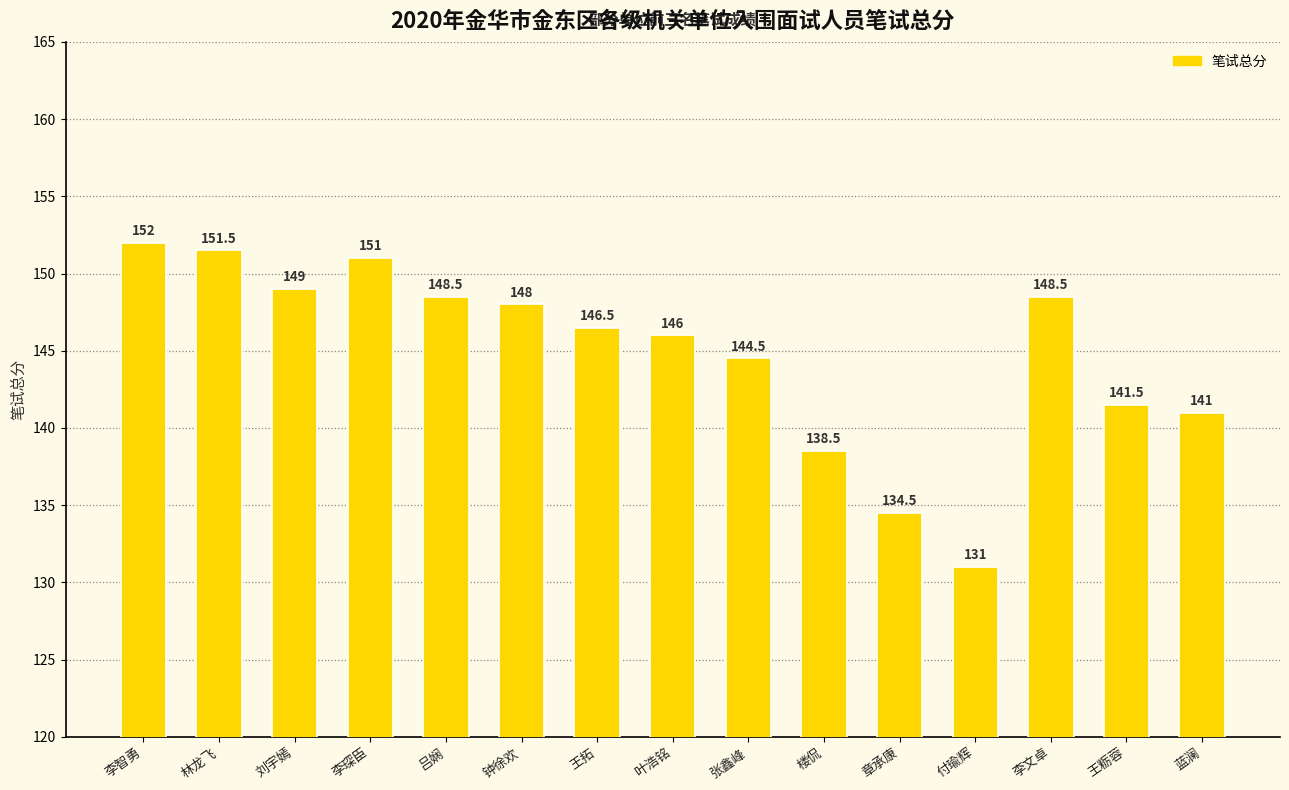

Reading left to right, what are all the values shown in this chart?

李智勇=152.0	林龙飞=151.5	刘宇嫣=149.0	李琛臣=151.0	吕娴=148.5	钟徐欢=148.0	王拓=146.5	叶浩铭=146.0	张鑫峰=144.5	楼侃=138.5	章承康=134.5	付瑜辉=131.0	李文卓=148.5	王粝蓉=141.5	蓝澜=141.0